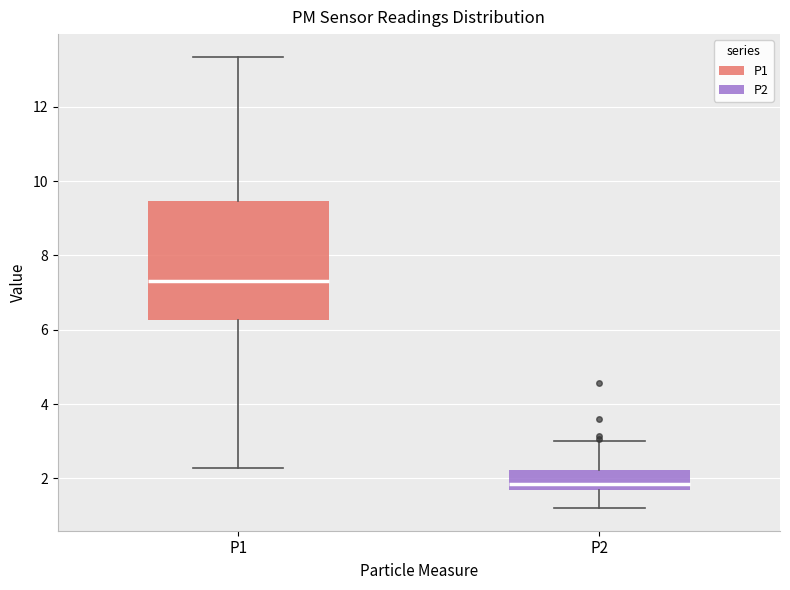

Reading left to right, transcribe this box plot: for each box, give where its median line is, the range the box spans, and where its two whiskers end, as read against the y-axis. The values are not printed on the chart, so give them approximately, as read against the axis.

P1: median 7.4, box 6.2 to 9.4, whiskers 2.2 to 13.4
P2: median 1.8 (just above the box's lower edge), box 1.8 to 2.2, whiskers 1.2 to 3.0